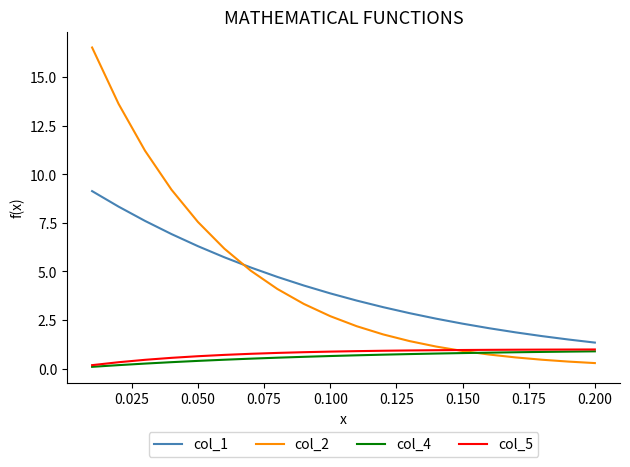

True or false: col_1 and col_4 cross at least once.

False